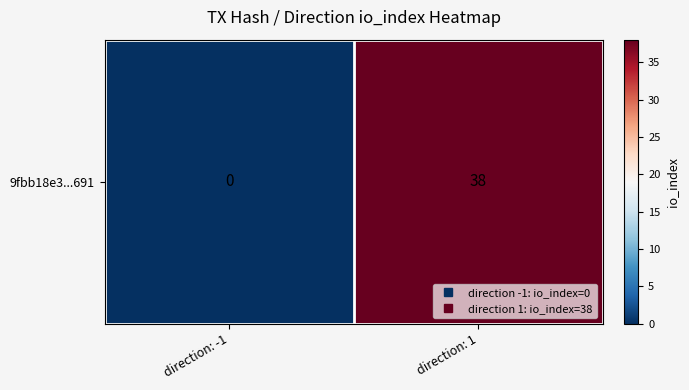

At which label is the value closest to 19?

direction: -1